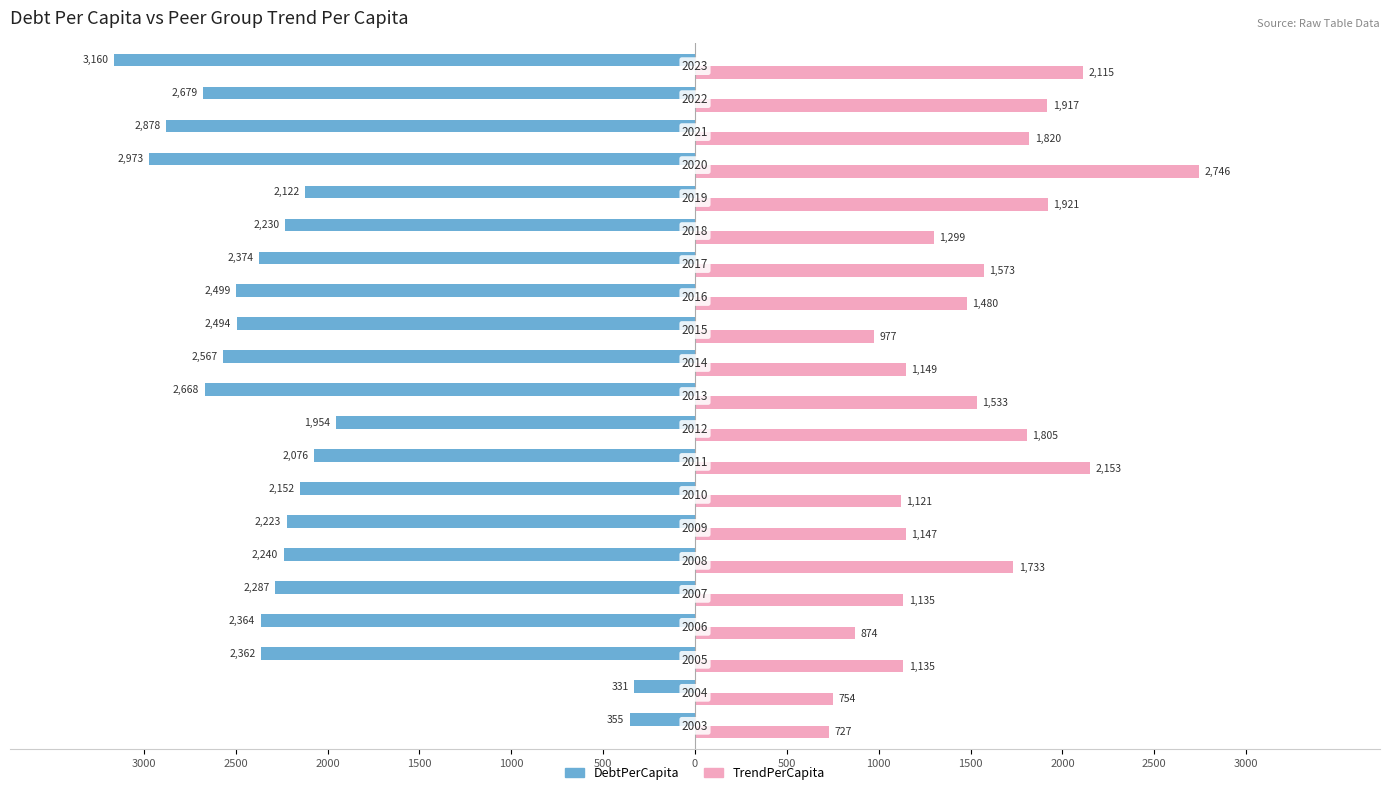

What are all the series names shown in the legend?

DebtPerCapita, TrendPerCapita